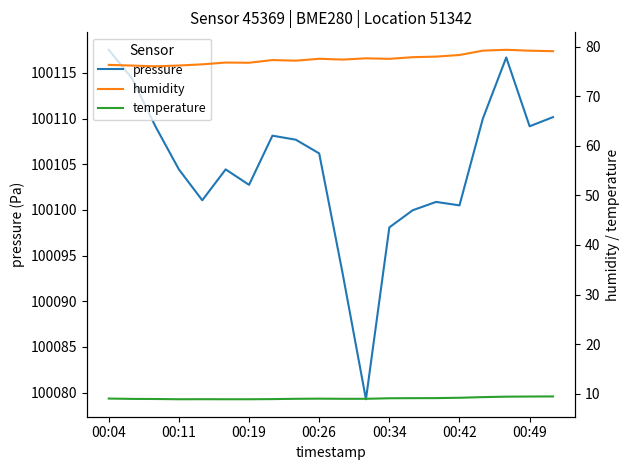

True or false: temperature has more than 1 points higher than both neighbors.

True